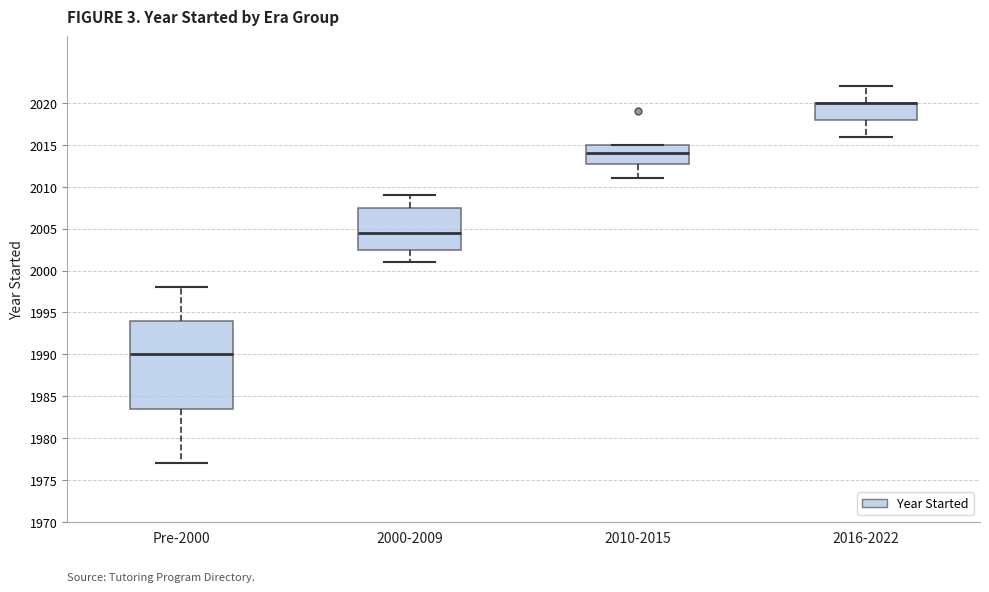

Reading left to right, read every box against the y-axis: the position of its median line, the range the box covers, and the ends of its whiskers. The values are not printed on the chart, so give them approximately, as read against the axis.

Pre-2000: median 1990.0, box 1983.5 to 1994.0, whiskers 1977.0 to 1998.0
2000-2009: median 2004.5, box 2002.5 to 2007.5, whiskers 2001.0 to 2009.0
2010-2015: median 2014.0, box 2013.0 to 2015.0, whiskers 2011.0 to 2015.0
2016-2022: median 2020.0 (drawn on the box's upper edge), box 2018.0 to 2020.0, whiskers 2016.0 to 2022.0